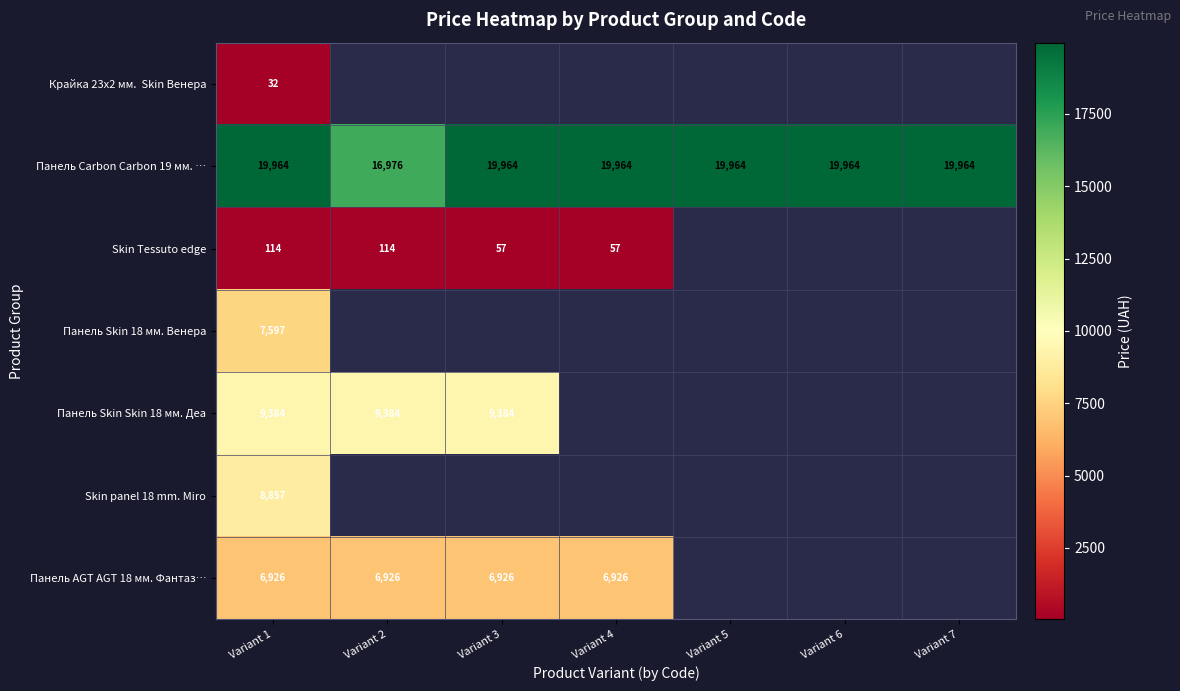

Where is Панель AGT AGT 18 мм. Фантаз… nearest to the value 6925?

Variant 1